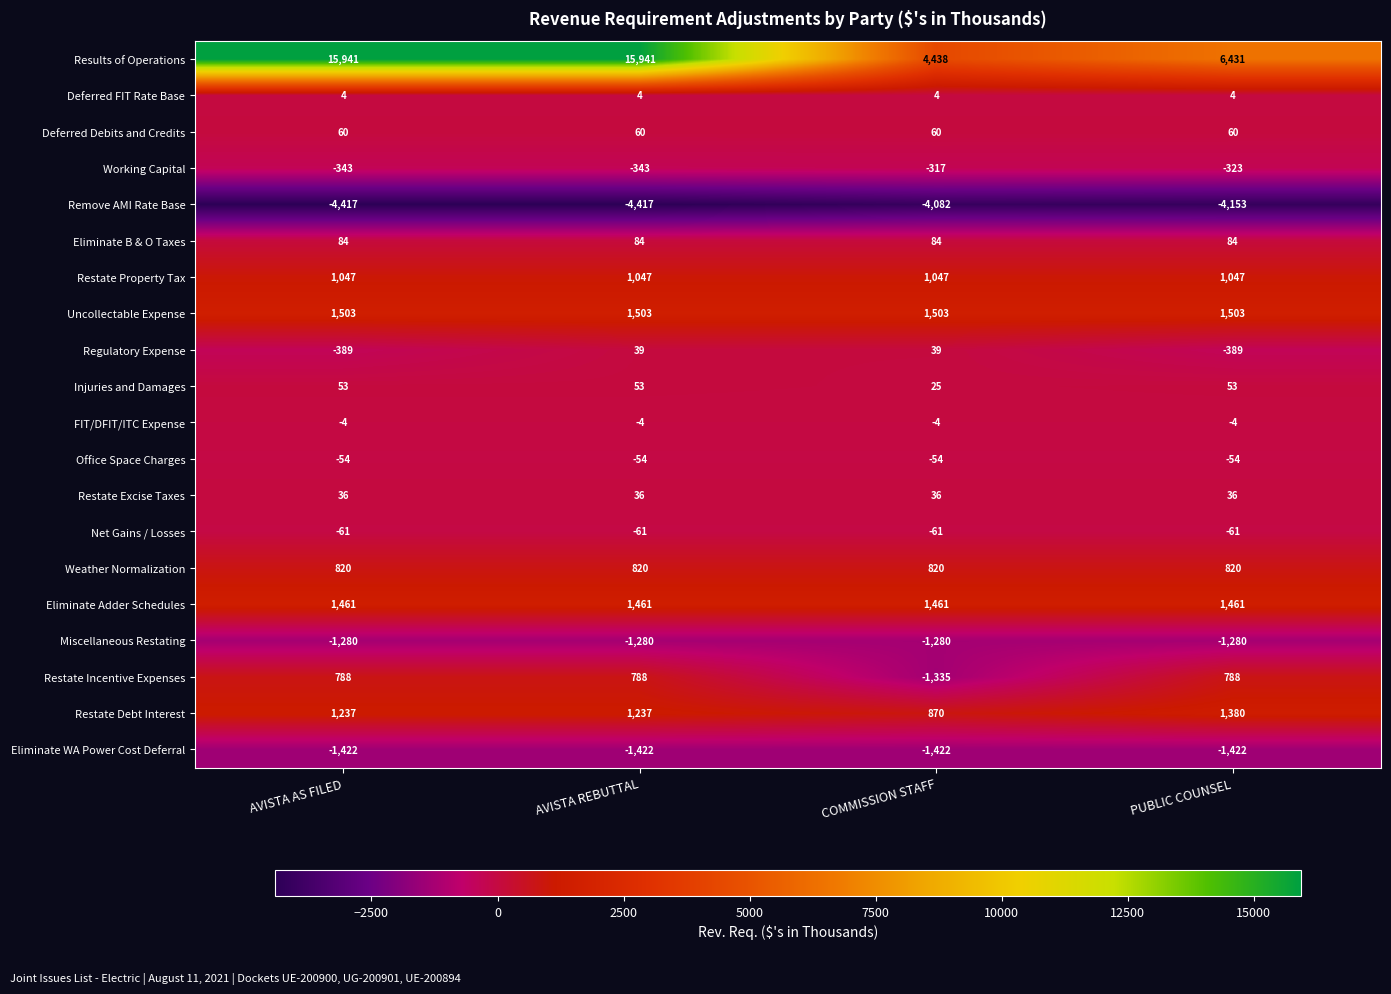

What is the spread (max minus min) of values at AVISTA REBUTTAL?

20358